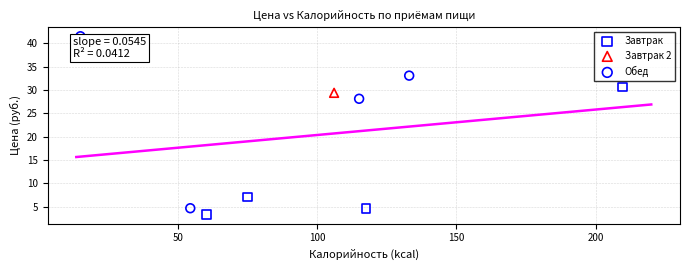

What are all the series names shown in the legend?

Завтрак, Завтрак 2, Обед